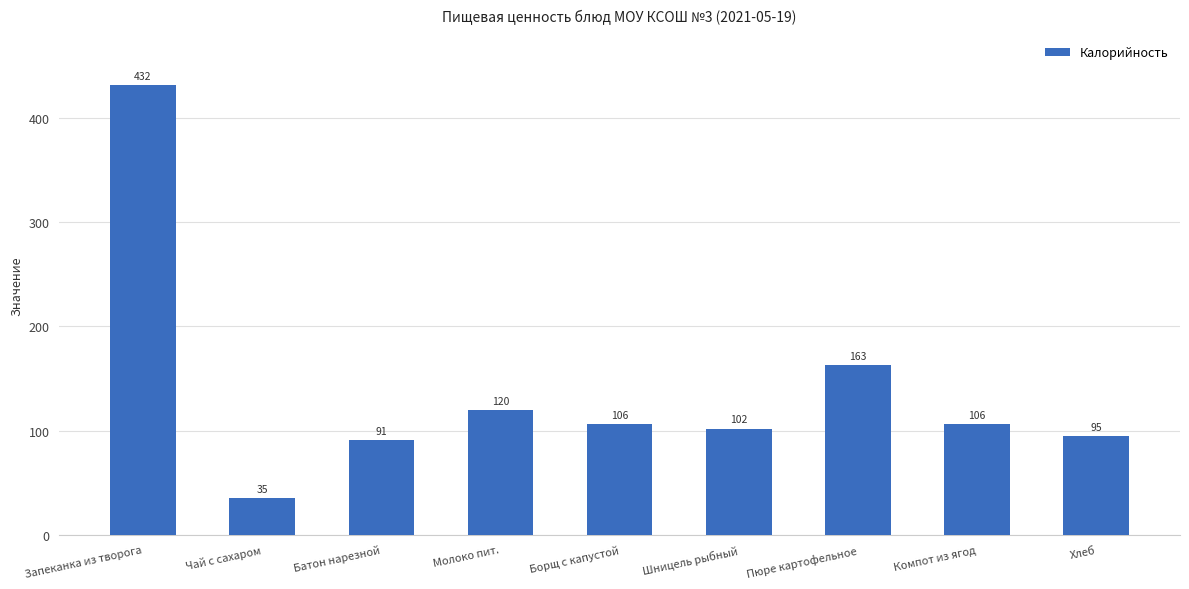

True or false: the data shows 95 at Хлеб.

True